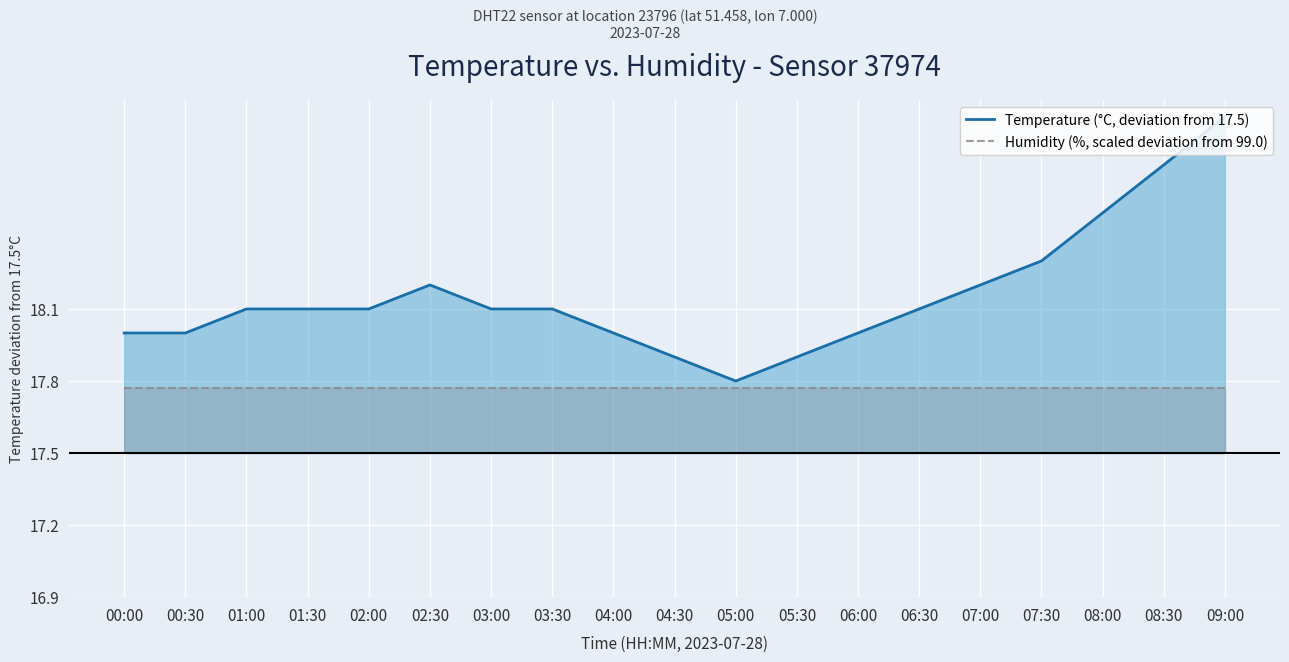

Does the chart display data point markers on the line(s)?

No